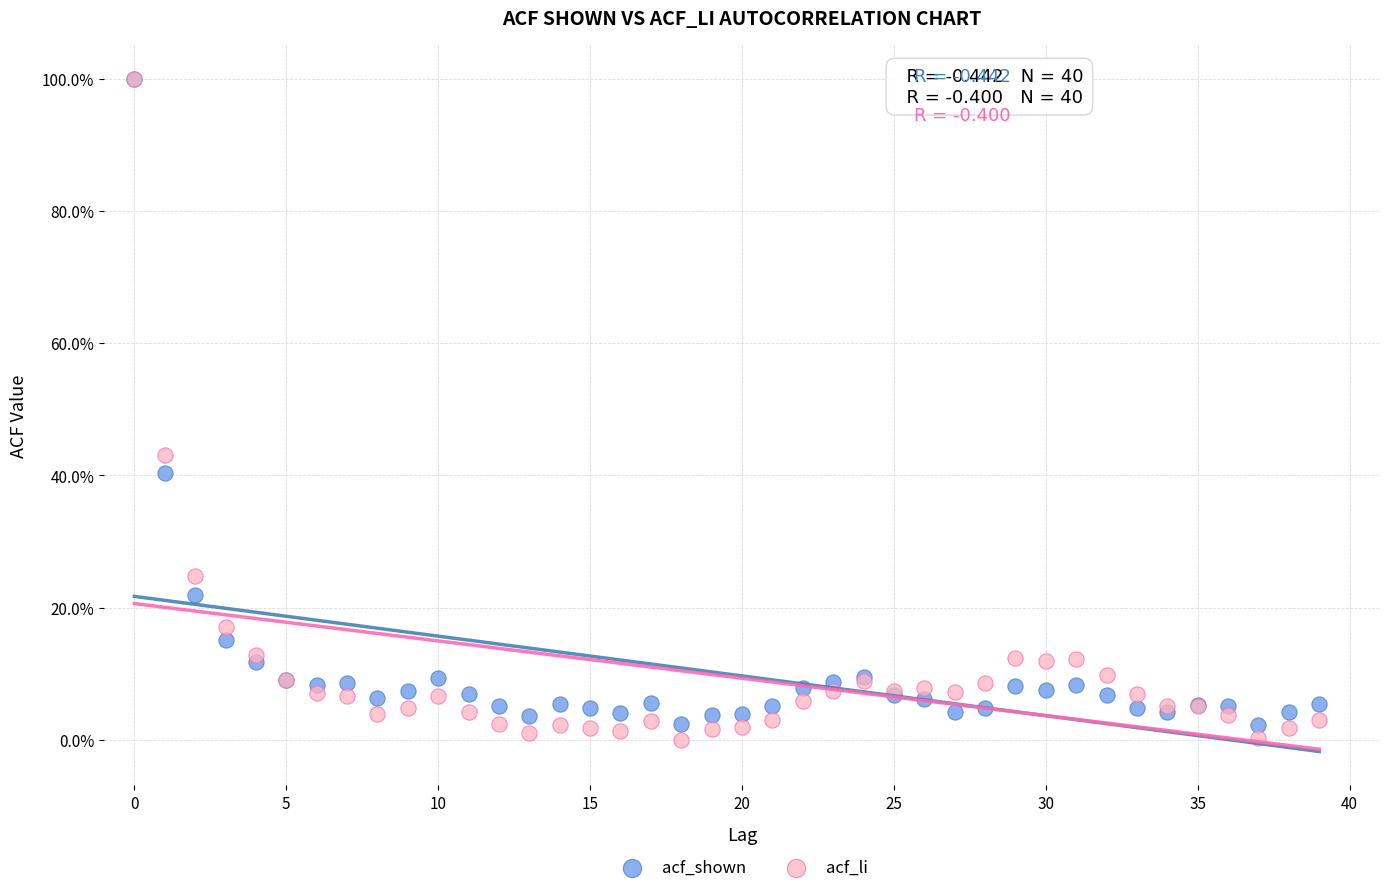

Which series reaches the minimum Y coordinate?

acf_li